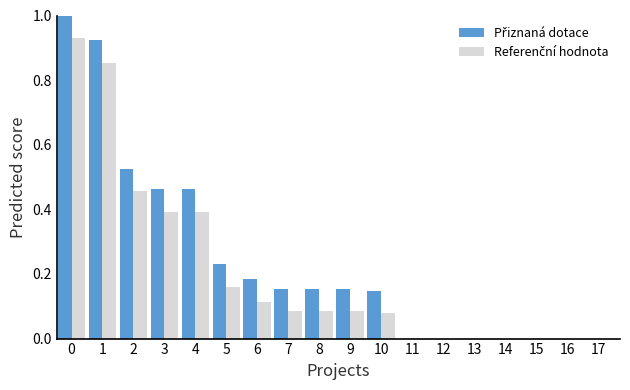

Count the number of data series in this chart.

2